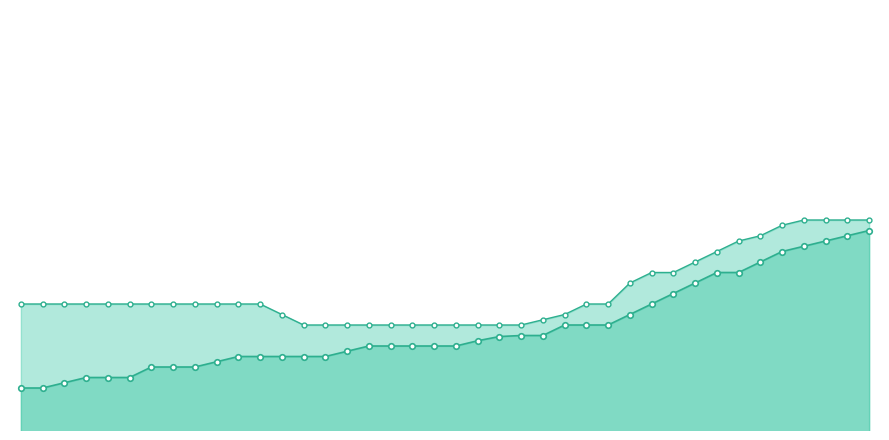

What is the sum of the Group Total Median values at 30 and 25?

590